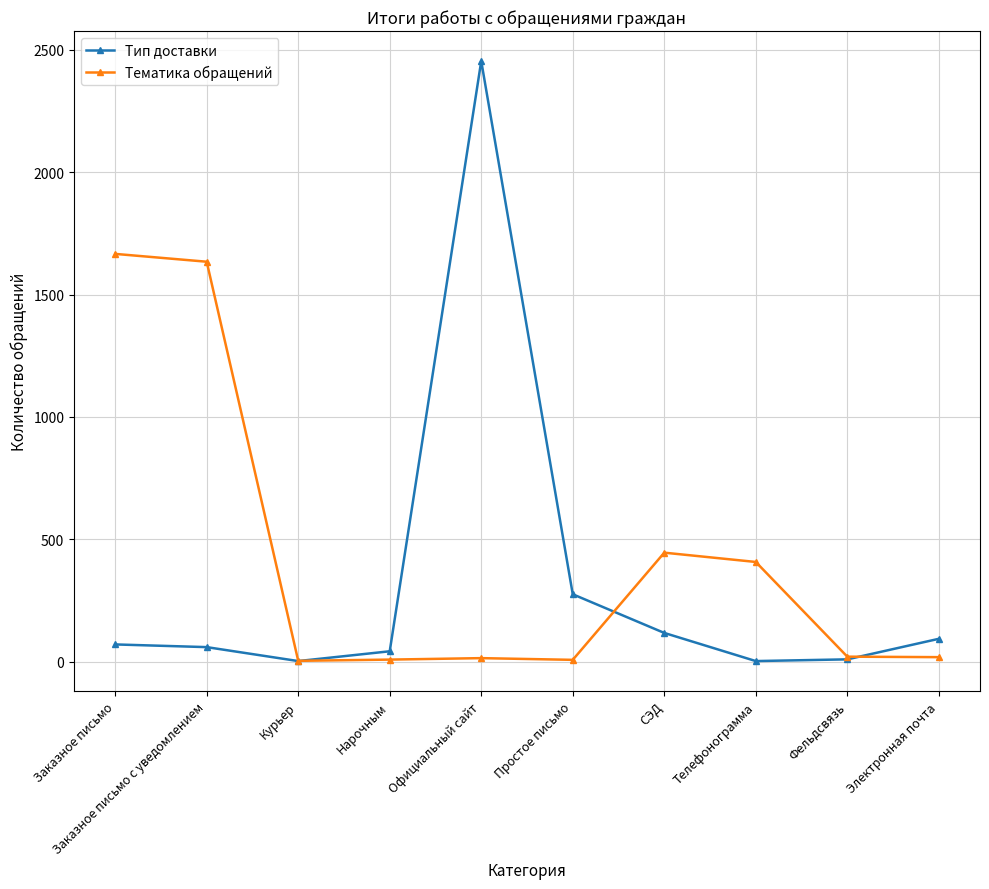

Is this an area chart (filled region under the line)?

No